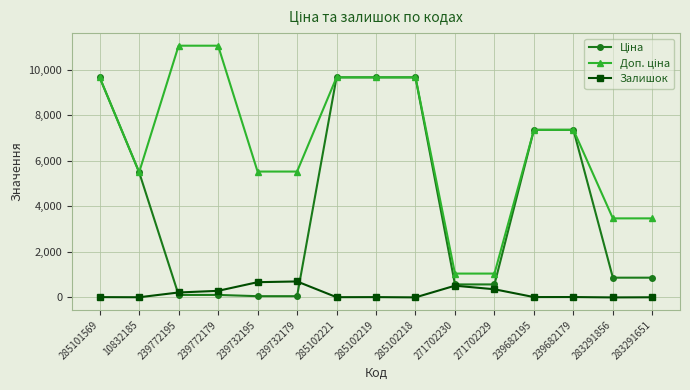

What is the maximum value for Залишок?

702.0